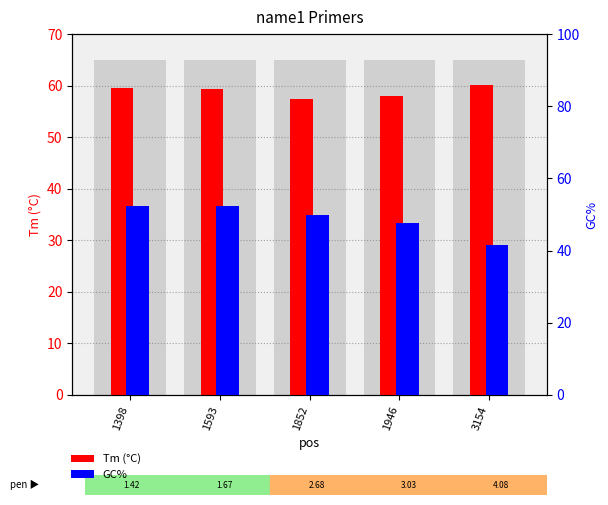

At which label does Tm (°C) first exceed 59?

1398